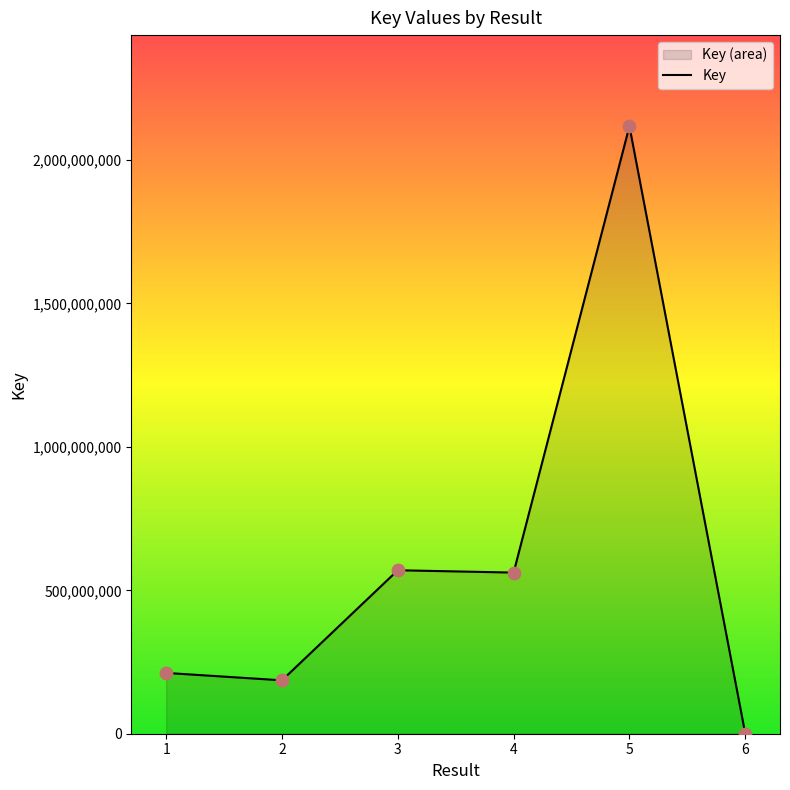

Between 1 and 2, which is larger?

1